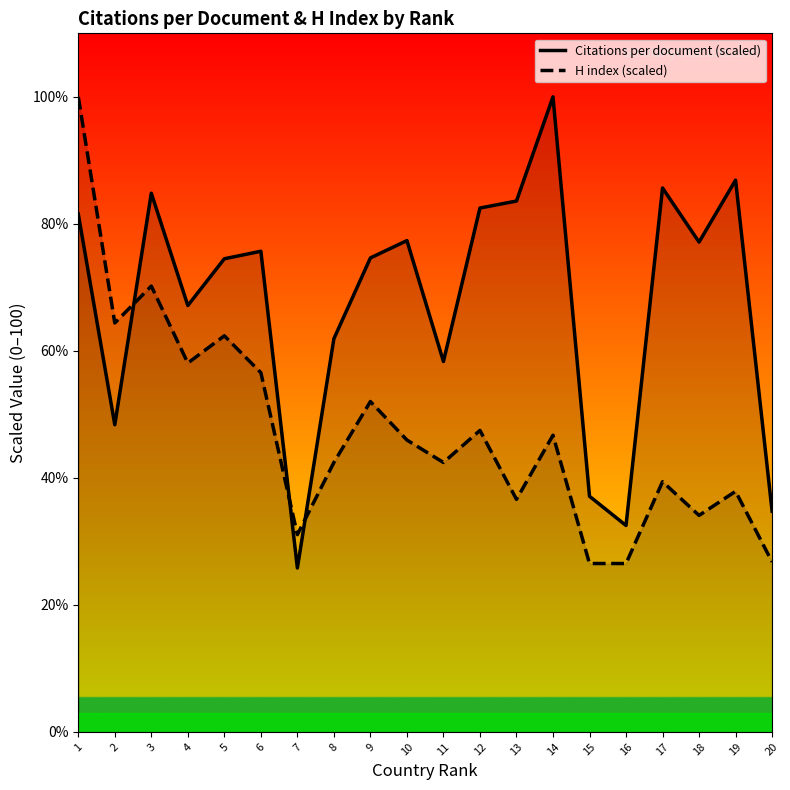

How many intersections are there between H index (scaled) and Citations per document (scaled)?

3